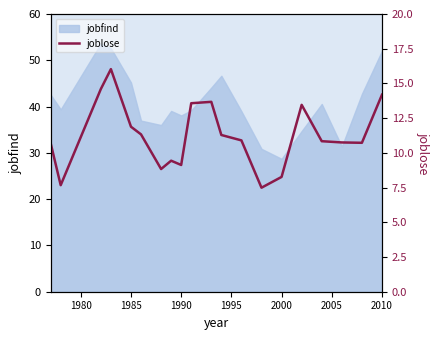

What is the greatest value displayed?

16.0